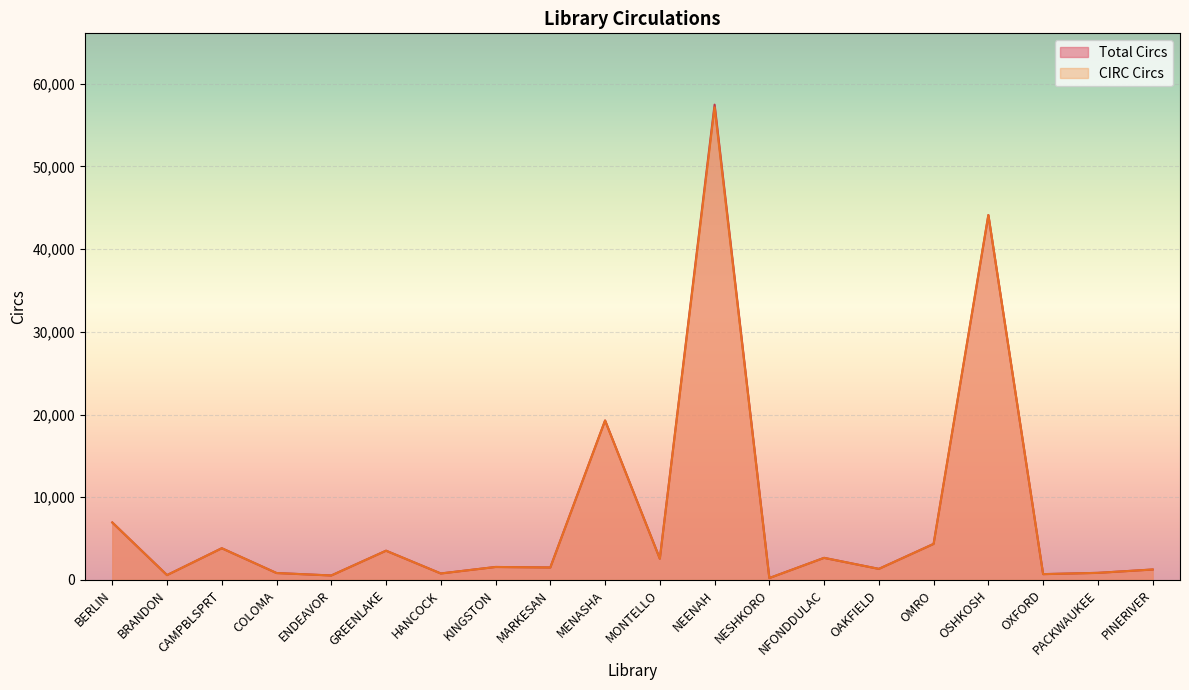

Is the value of CIRC Circs at MARKESAN greater than the value of Total Circs at GREENLAKE?

No